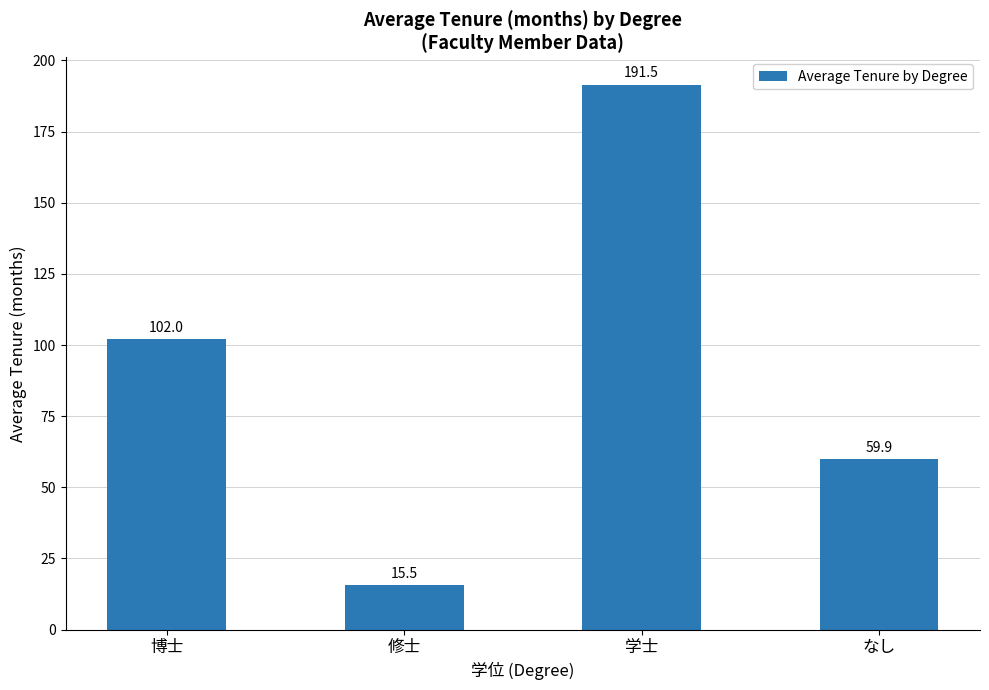

What is the value of the 2nd bar from the left?

15.5